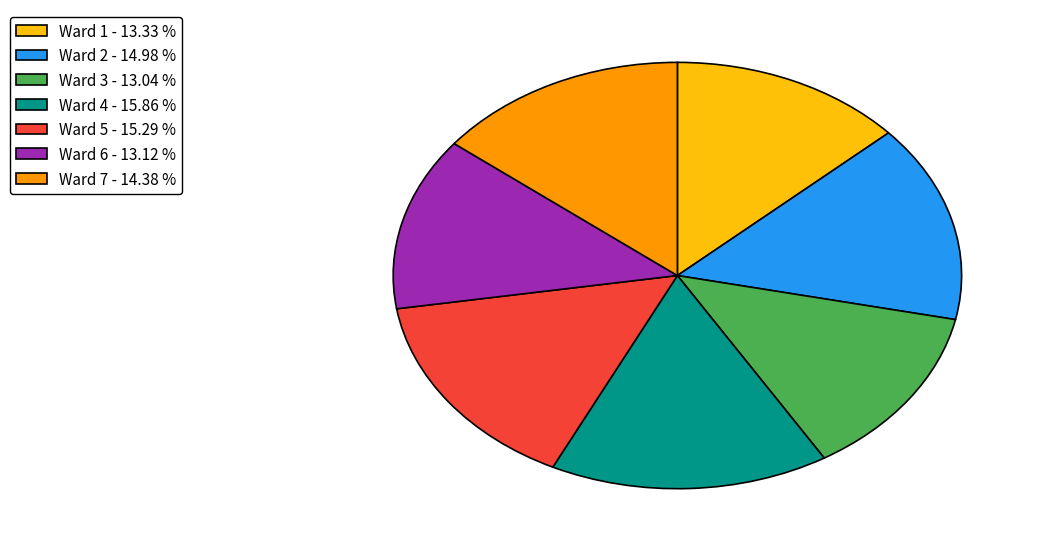

Is it true that Ward 7 is 2% of the pie?

False